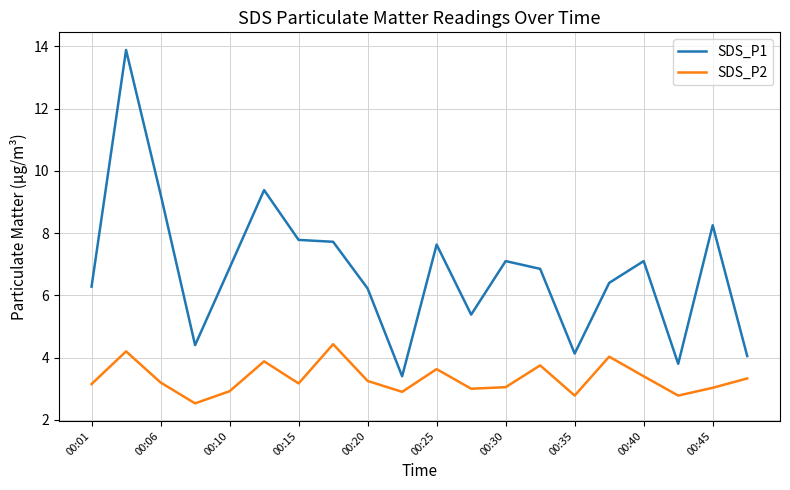

What is the sum of all SDS_P2 values?

66.4